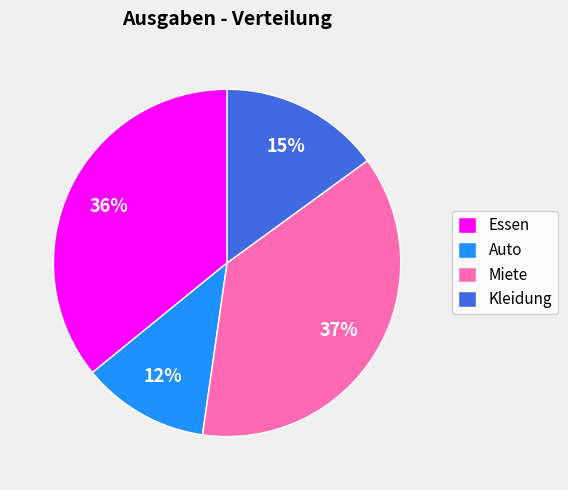

To the nearest percent, what is the combined percentage of Auto and Essen?

48%